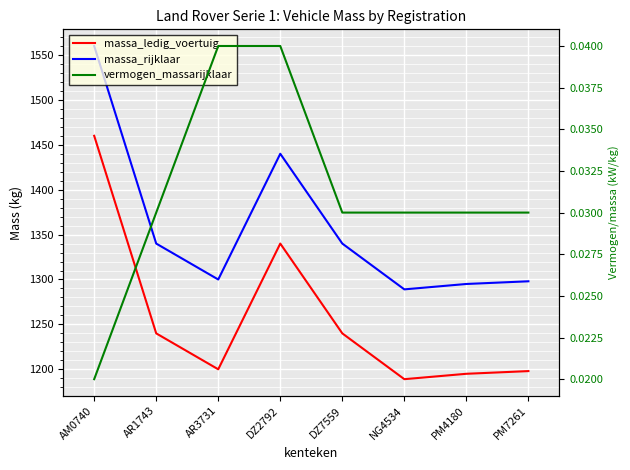

What is the difference between the maximum and minimum values in the massa_rijklaar series?

271.0